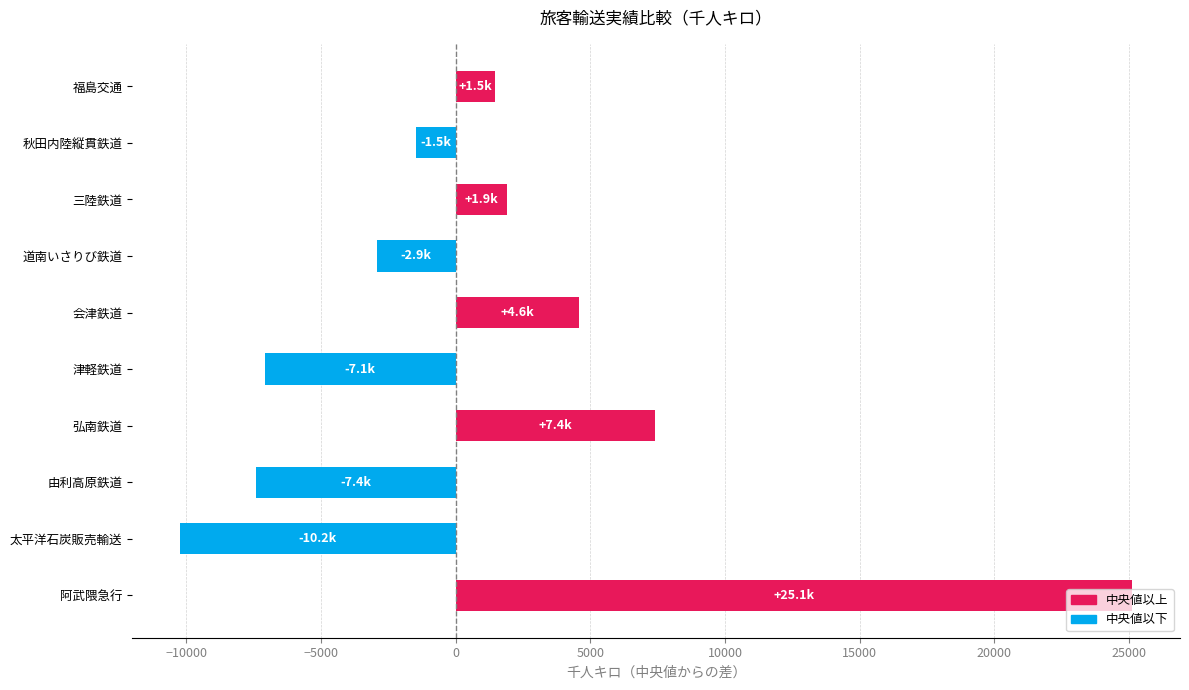

Rank the categories by value from lowest to highest.

太平洋石炭販売輸送, 由利高原鉄道, 津軽鉄道, 道南いさりび鉄道, 秋田内陸縦貫鉄道, 福島交通, 三陸鉄道, 会津鉄道, 弘南鉄道, 阿武隈急行